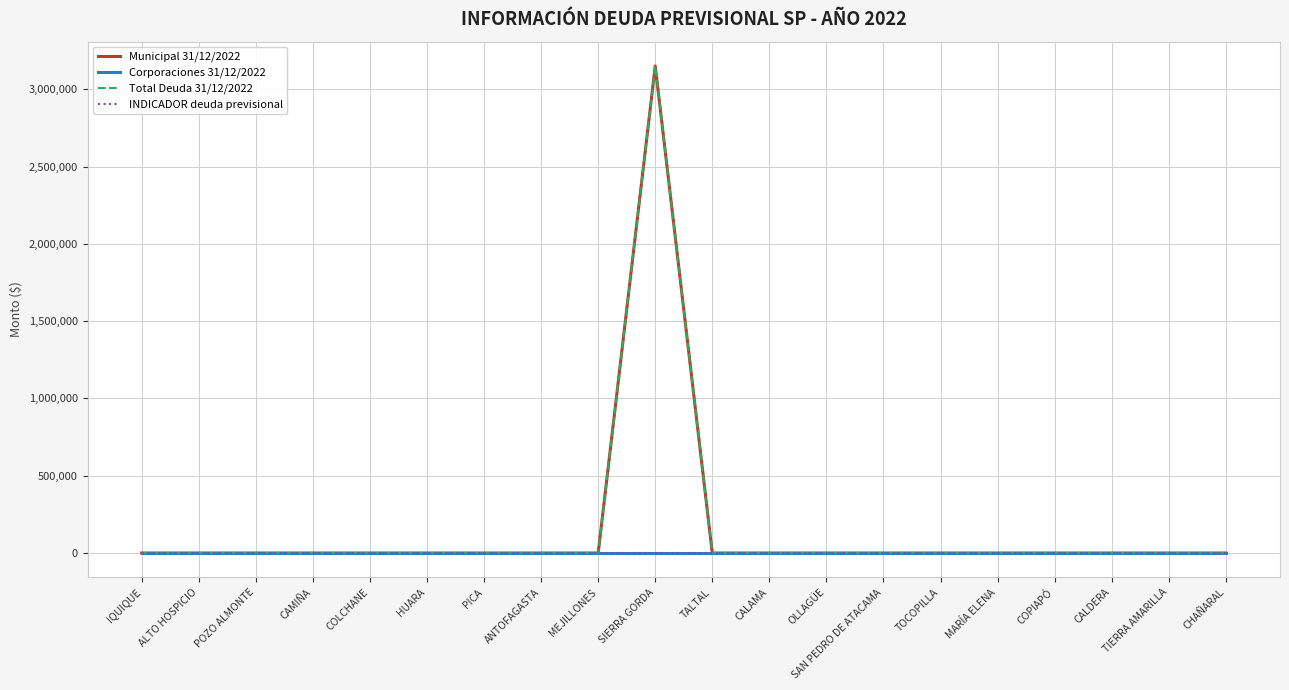

Does the chart have visible grid lines?

Yes